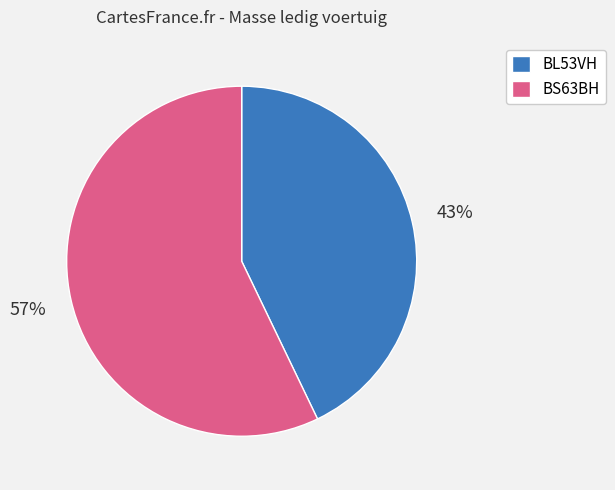

To the nearest percent, what portion does BS63BH represent?

57%